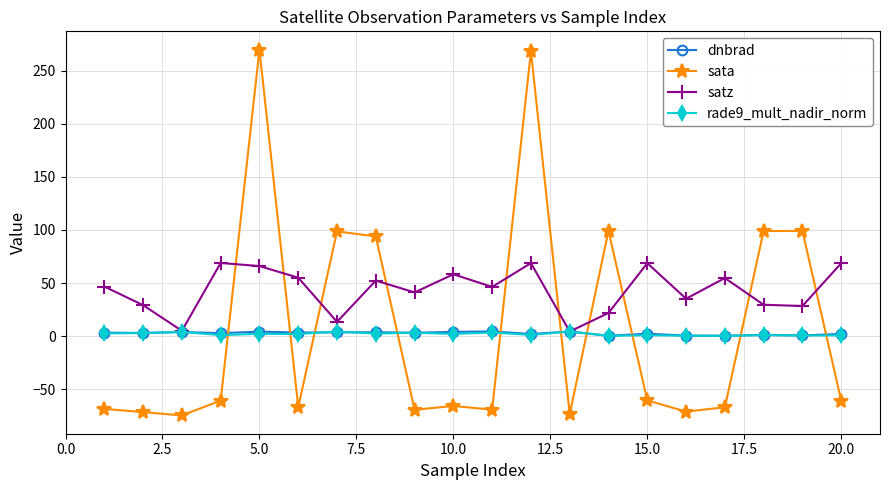

What is the value of the sata point at the 8th from the left?

93.9